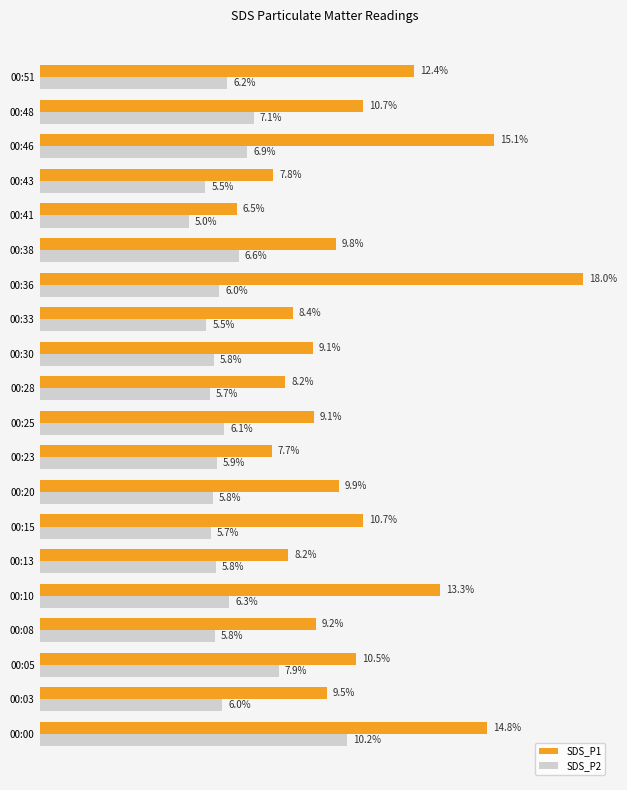

At 00:43, list the series in order from smallest to largest.

SDS_P2, SDS_P1